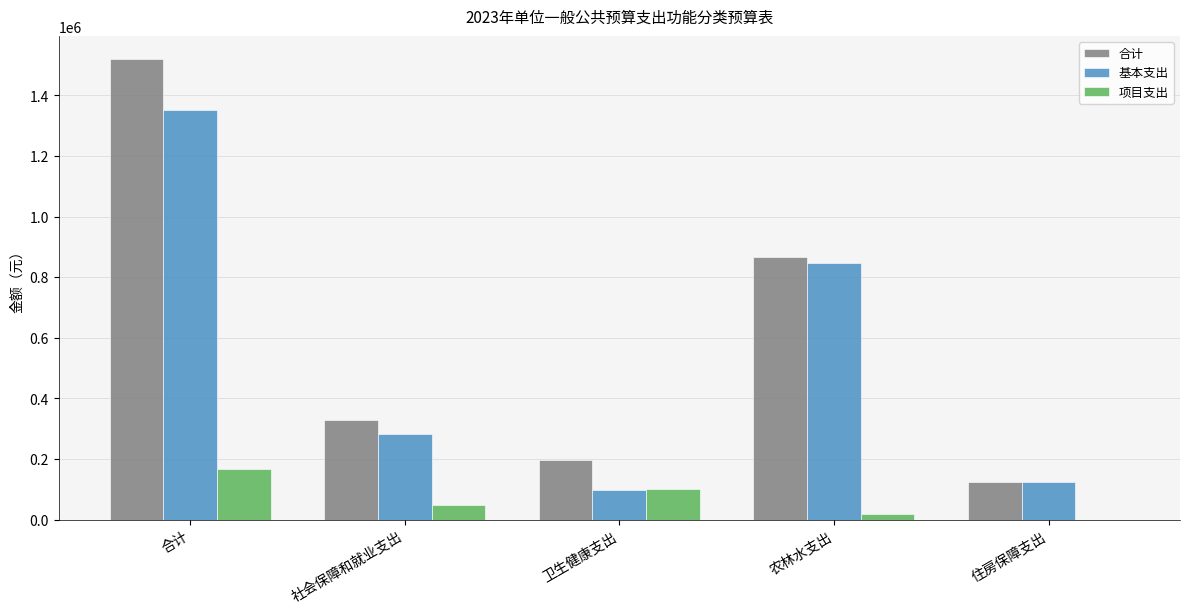

Reading left to right, transcribe all the data shown in this chart.

合计: 1519200	328500	197800	867100	125800
基本支出: 1352200	281500	97800	847100	125800
项目支出: 167000	47000	100000	20000	0